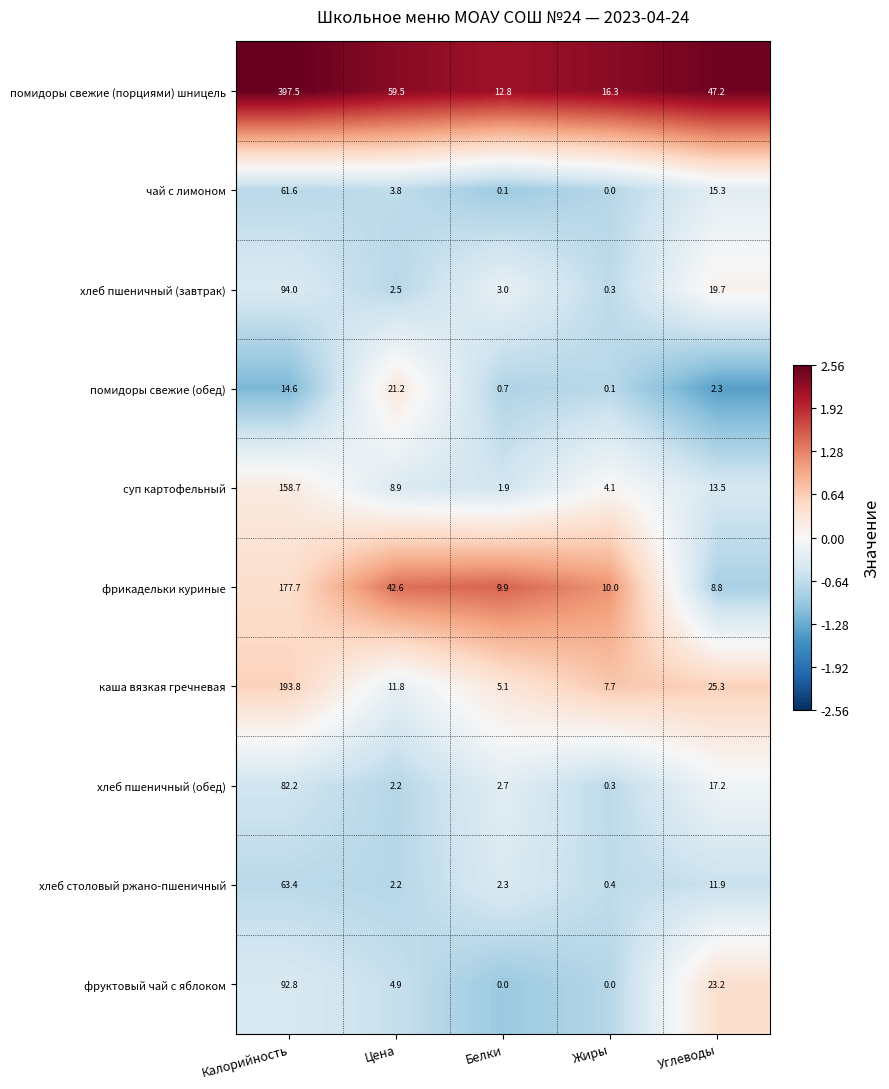

Which series has the largest total across all categories?

помидоры свежие (порциями) шницель